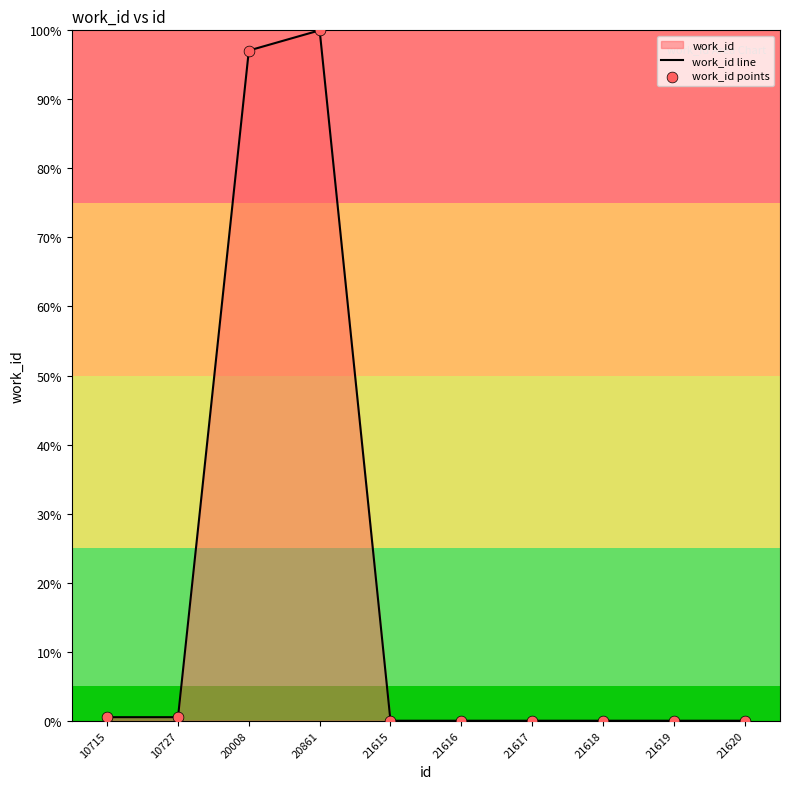

At which category is the sum across all series the highest?

20861